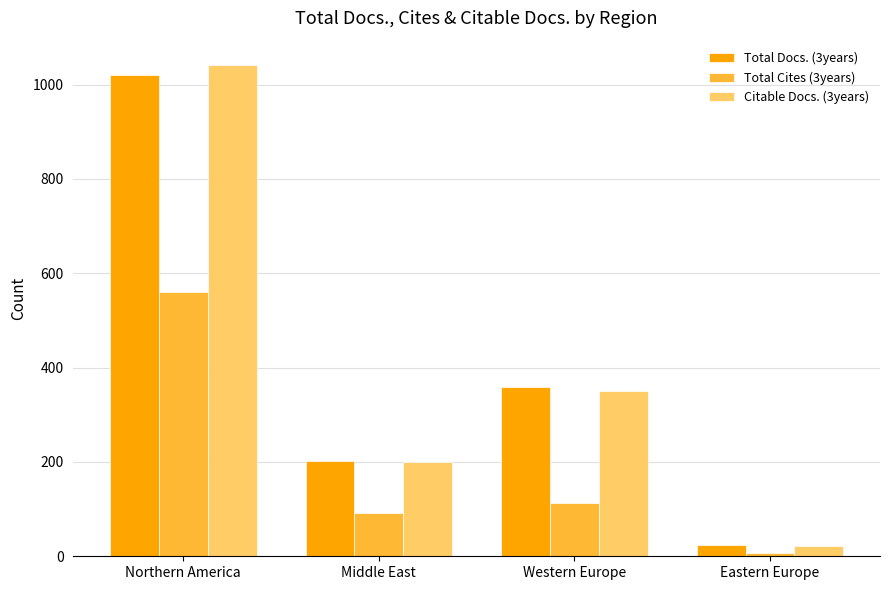

How many bars are there in total?

12